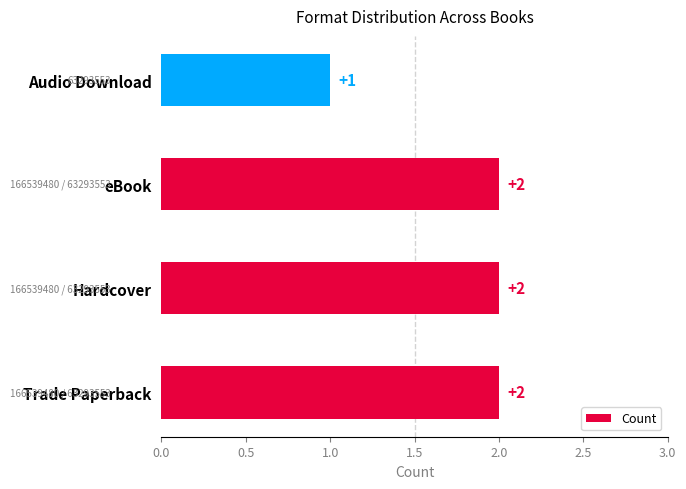

Reading top to bottom, list all the values displayed in this chart.

Audio Download=1	eBook=2	Hardcover=2	Trade Paperback=2